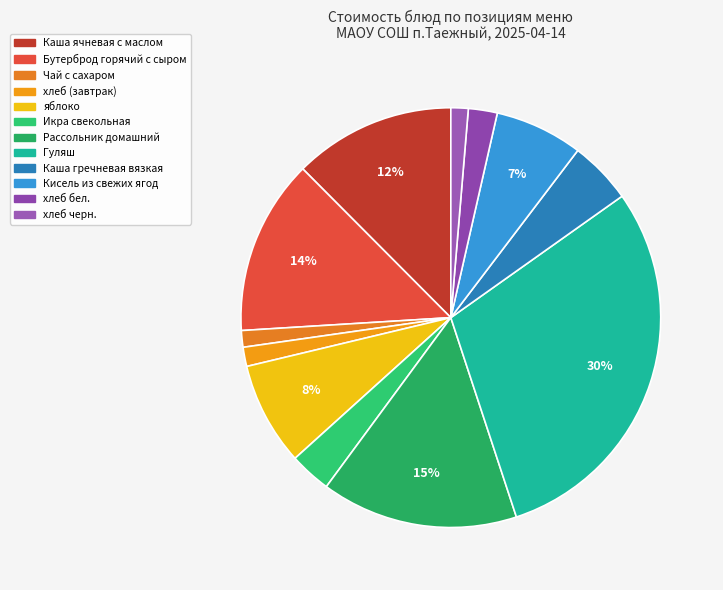

Count the number of slices in the pie.

12